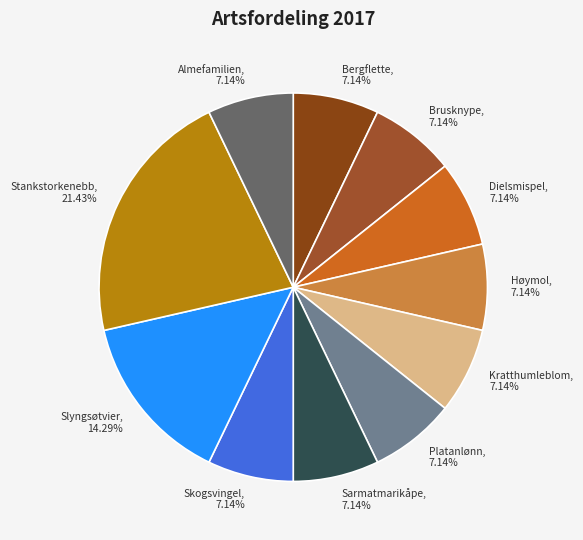

Which slice is the largest?

Stankstorkenebb